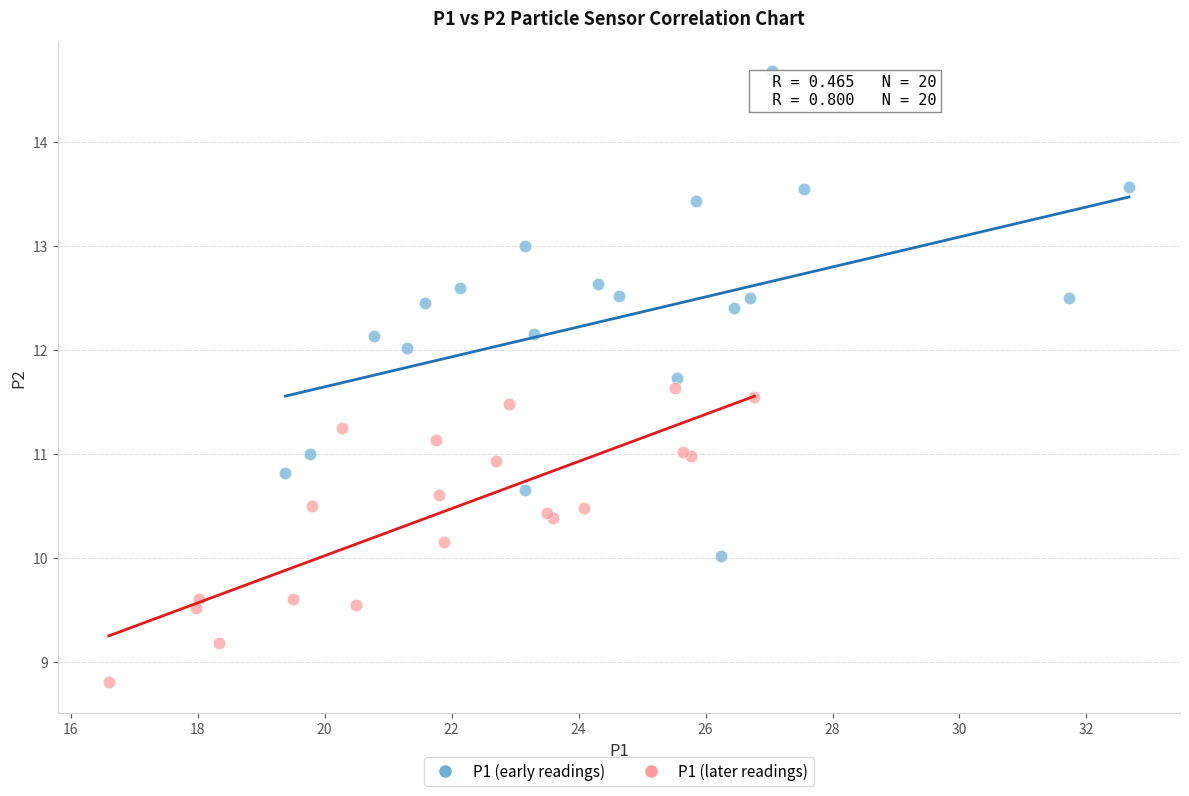

What are all the series names shown in the legend?

P1 (early readings), P1 (later readings)